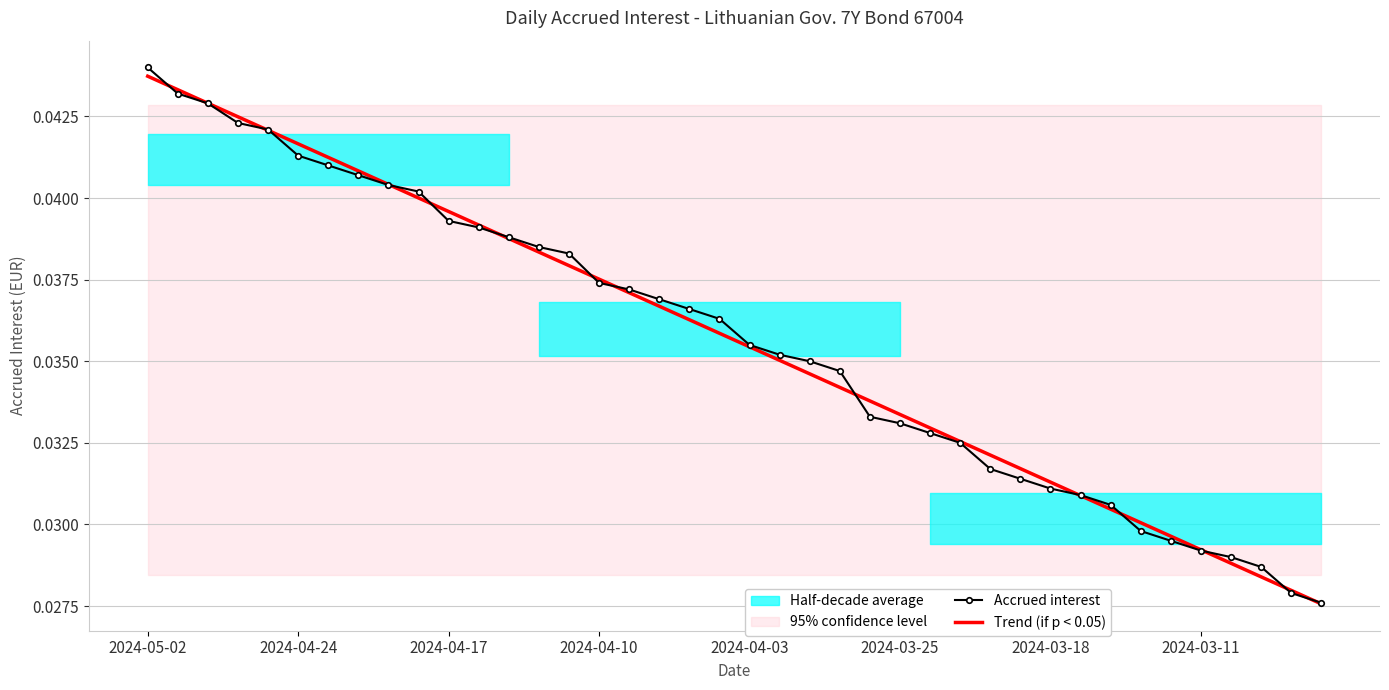

True or false: Trend (if p < 0.05) has more than 2 interior local peaks.

False